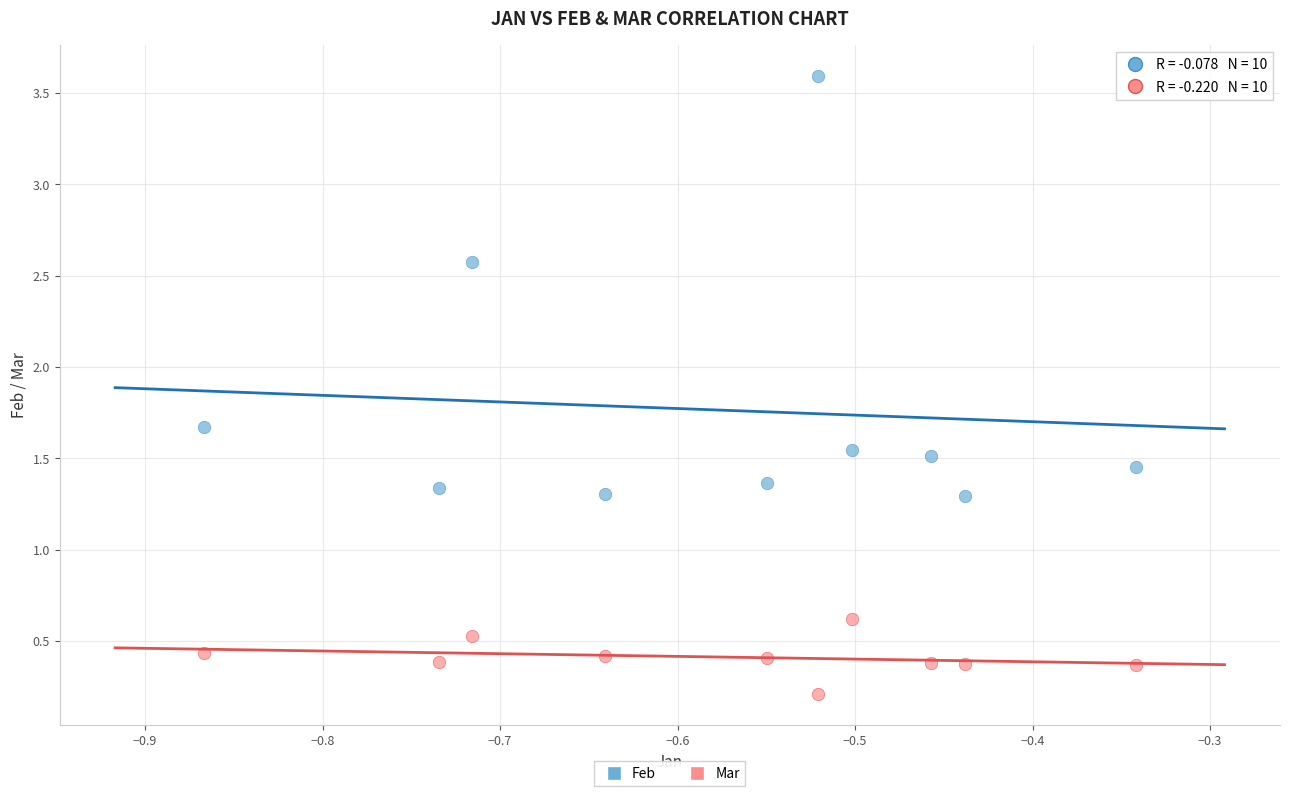

Which series contains the highest Y value?

Feb